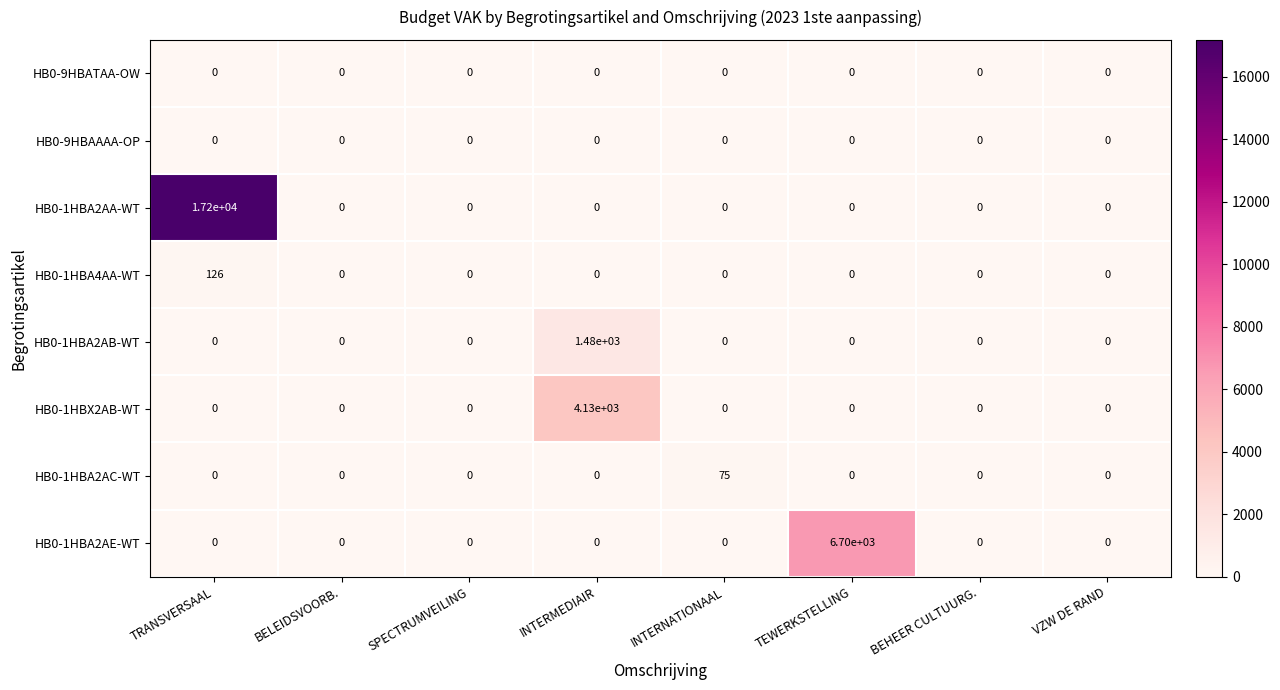

True or false: HB0-9HBATAA-OW has a value of 0 at INTERMEDIAIR.

True